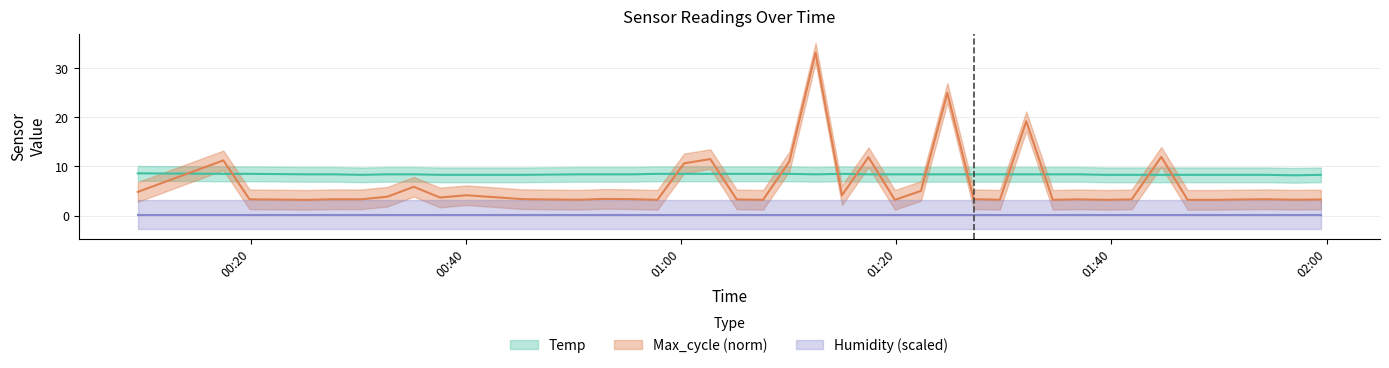

At which category does Max_cycle reach its first local peak?

2022/11/05 00:17:27